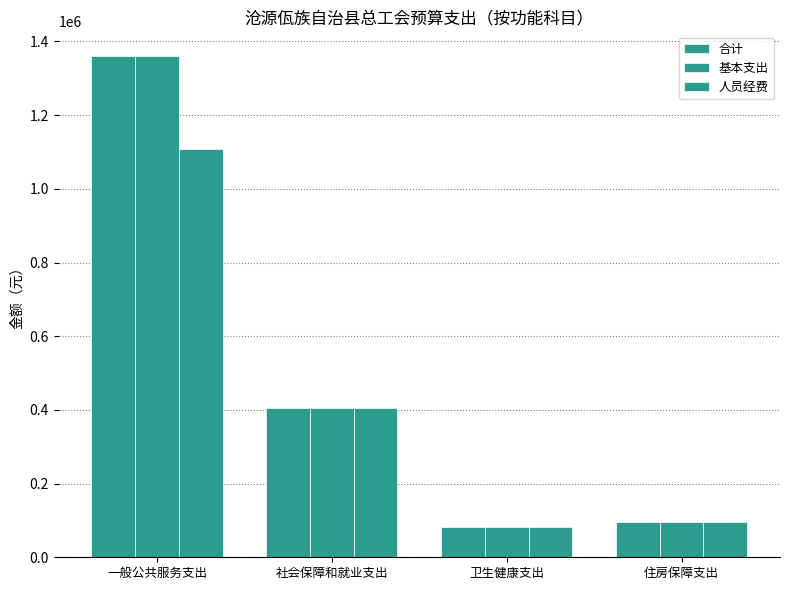

The 基本支出 series shows 27338.7 at 住房保障支出. True or false?

False